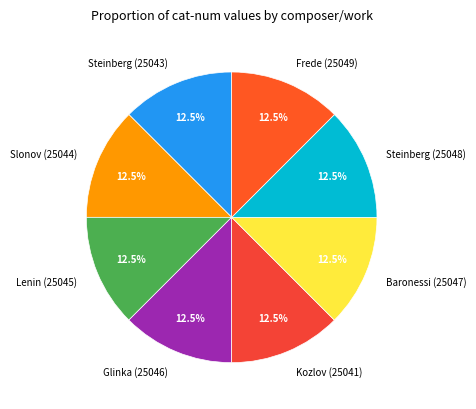

Does Frede (25049) account for over 50% of the chart?

No